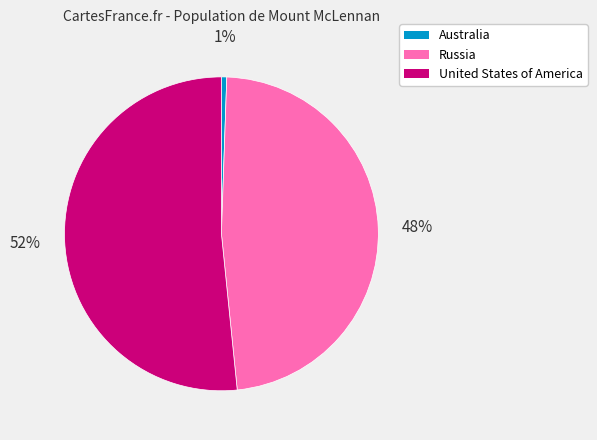

Which category has the biggest portion of the pie?

United States of America